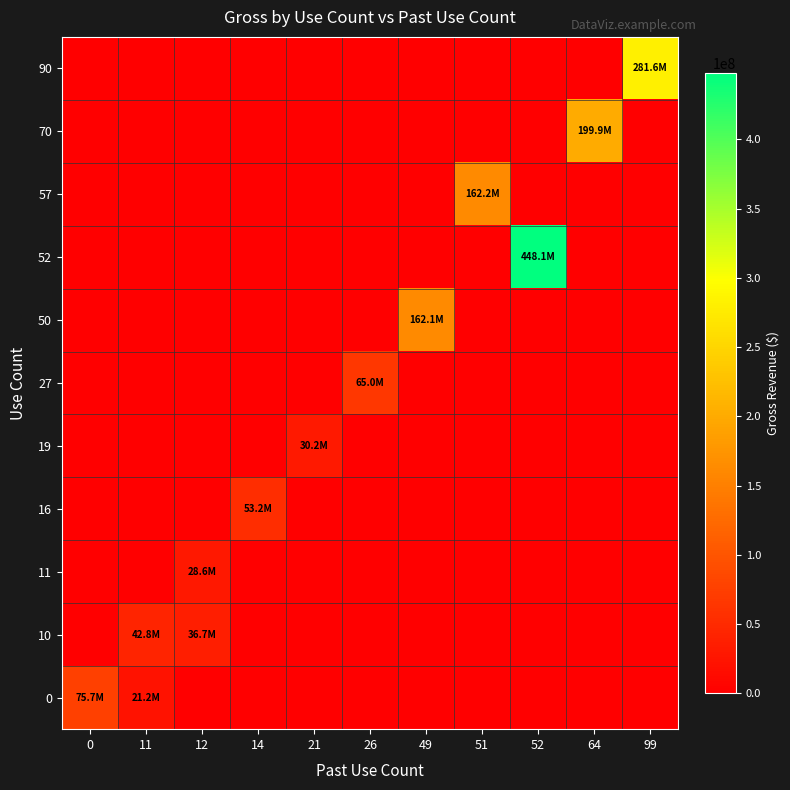

Reading left to right, list all the values displayed in this chart.

0: 0=75681940.2	11=21183782.1	12=0.0	14=0.0	21=0.0	26=0.0	49=0.0	51=0.0	52=0.0	64=0.0	99=0.0
10: 0=0.0	11=42760923.0	12=36729463.8	14=0.0	21=0.0	26=0.0	49=0.0	51=0.0	52=0.0	64=0.0	99=0.0
11: 0=0.0	11=0.0	12=28558599.2	14=0.0	21=0.0	26=0.0	49=0.0	51=0.0	52=0.0	64=0.0	99=0.0
16: 0=0.0	11=0.0	12=0.0	14=53217186.1	21=0.0	26=0.0	49=0.0	51=0.0	52=0.0	64=0.0	99=0.0
19: 0=0.0	11=0.0	12=0.0	14=0.0	21=30168938.6	26=0.0	49=0.0	51=0.0	52=0.0	64=0.0	99=0.0
27: 0=0.0	11=0.0	12=0.0	14=0.0	21=0.0	26=65020610.0	49=0.0	51=0.0	52=0.0	64=0.0	99=0.0
50: 0=0.0	11=0.0	12=0.0	14=0.0	21=0.0	26=0.0	49=162067657.4	51=0.0	52=0.0	64=0.0	99=0.0
52: 0=0.0	11=0.0	12=0.0	14=0.0	21=0.0	26=0.0	49=0.0	51=0.0	52=448146454.9	64=0.0	99=0.0
57: 0=0.0	11=0.0	12=0.0	14=0.0	21=0.0	26=0.0	49=0.0	51=162202211.4	52=0.0	64=0.0	99=0.0
70: 0=0.0	11=0.0	12=0.0	14=0.0	21=0.0	26=0.0	49=0.0	51=0.0	52=0.0	64=199888186.5	99=0.0
90: 0=0.0	11=0.0	12=0.0	14=0.0	21=0.0	26=0.0	49=0.0	51=0.0	52=0.0	64=0.0	99=281555633.5